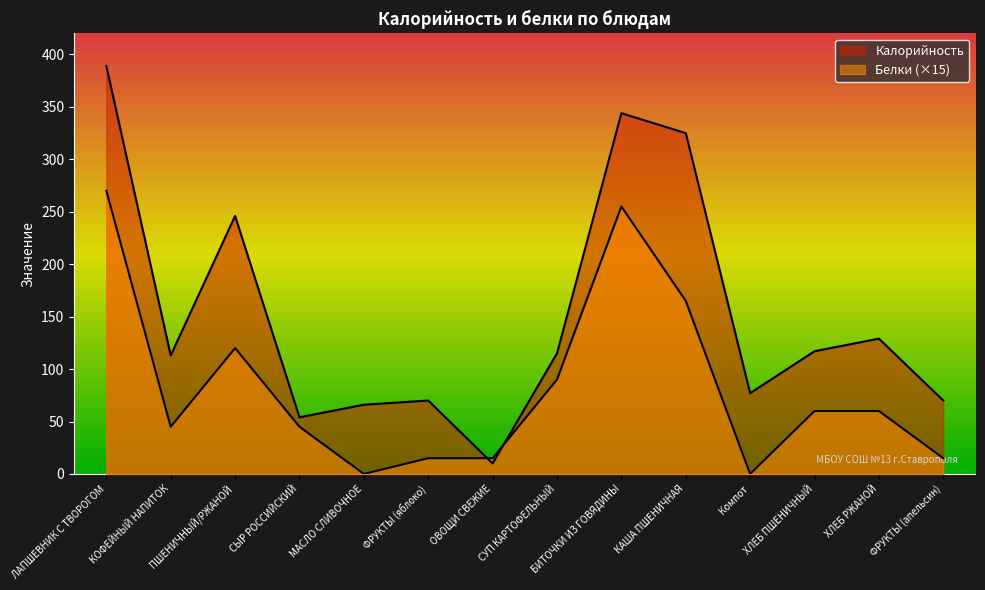

Rank the series at ХЛЕБ ПШЕНИЧНЫЙ from highest to lowest value.

Калорийность, Белки